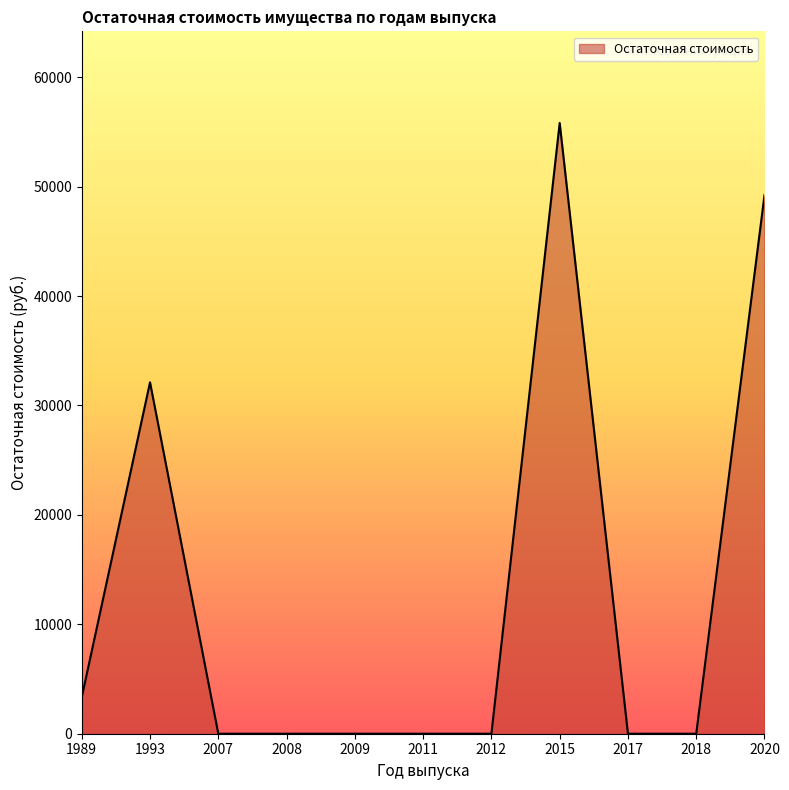

What is the difference between the maximum and minimum values?

55814.2